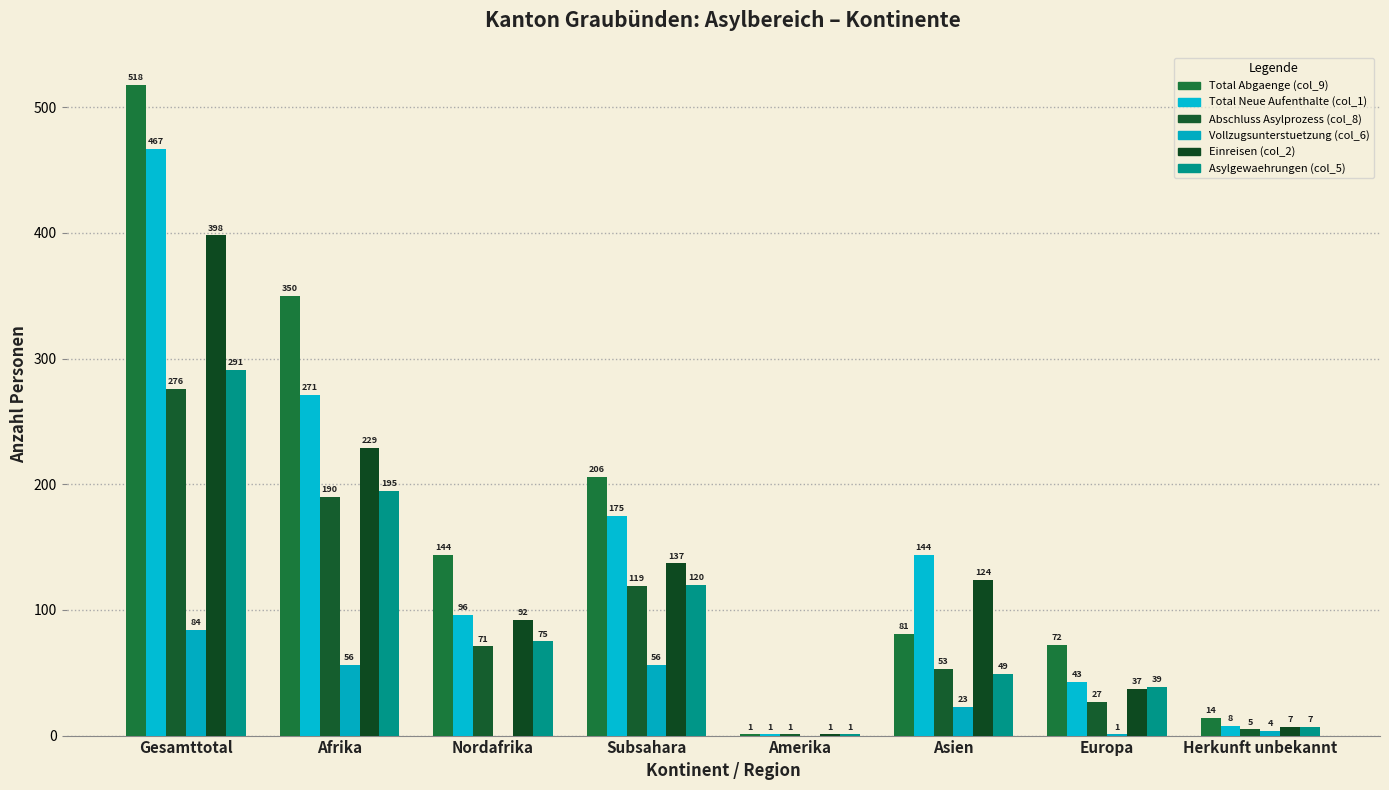

Reading right to left, extract all data points from this chart.

Total Abgaenge (col_9): Herkunft unbekannt=14	Europa=72	Asien=81	Amerika=1	Subsahara=206	Nordafrika=144	Afrika=350	Gesamttotal=518
Total Neue Aufenthalte (col_1): Herkunft unbekannt=8	Europa=43	Asien=144	Amerika=1	Subsahara=175	Nordafrika=96	Afrika=271	Gesamttotal=467
Abschluss Asylprozess (col_8): Herkunft unbekannt=5	Europa=27	Asien=53	Amerika=1	Subsahara=119	Nordafrika=71	Afrika=190	Gesamttotal=276
Vollzugsunterstuetzung (col_6): Herkunft unbekannt=4	Europa=1	Asien=23	Amerika=0	Subsahara=56	Nordafrika=0	Afrika=56	Gesamttotal=84
Einreisen (col_2): Herkunft unbekannt=7	Europa=37	Asien=124	Amerika=1	Subsahara=137	Nordafrika=92	Afrika=229	Gesamttotal=398
Asylgewaehrungen (col_5): Herkunft unbekannt=7	Europa=39	Asien=49	Amerika=1	Subsahara=120	Nordafrika=75	Afrika=195	Gesamttotal=291